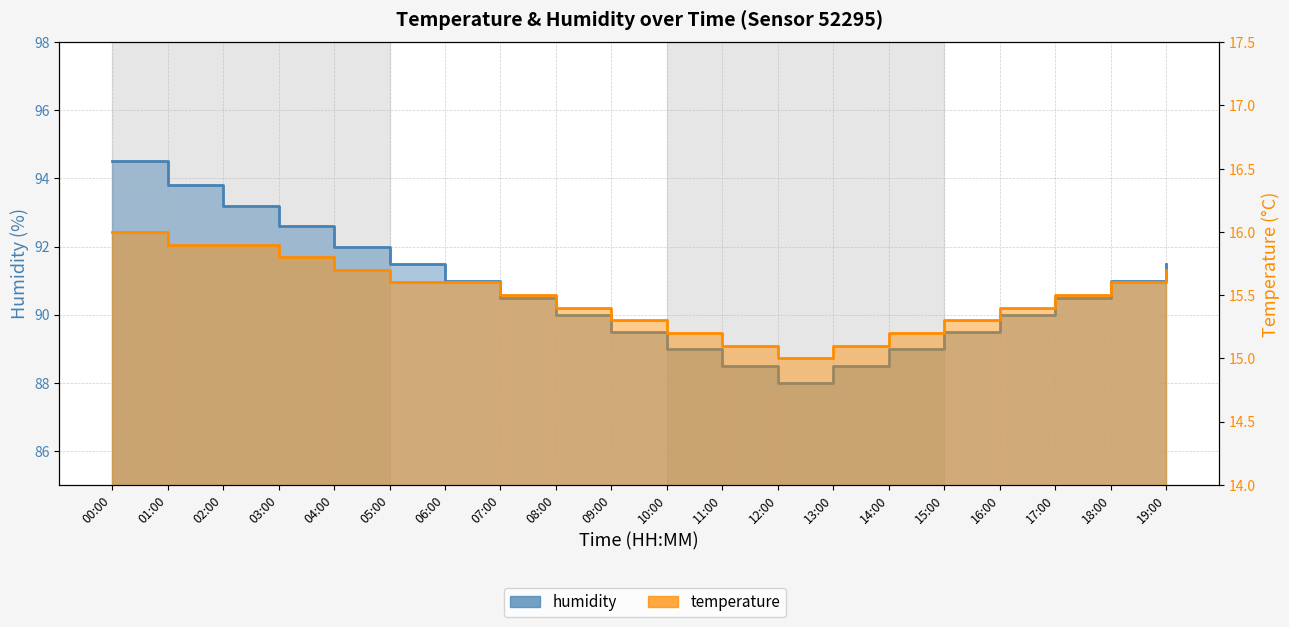

Reading left to right, extract all data points from this chart.

temperature: 16.0	15.9	15.9	15.8	15.7	15.6	15.6	15.5	15.4	15.3	15.2	15.1	15.0	15.1	15.2	15.3	15.4	15.5	15.6	15.7
humidity: 94.5	93.8	93.2	92.6	92.0	91.5	91.0	90.5	90.0	89.5	89.0	88.5	88.0	88.5	89.0	89.5	90.0	90.5	91.0	91.5